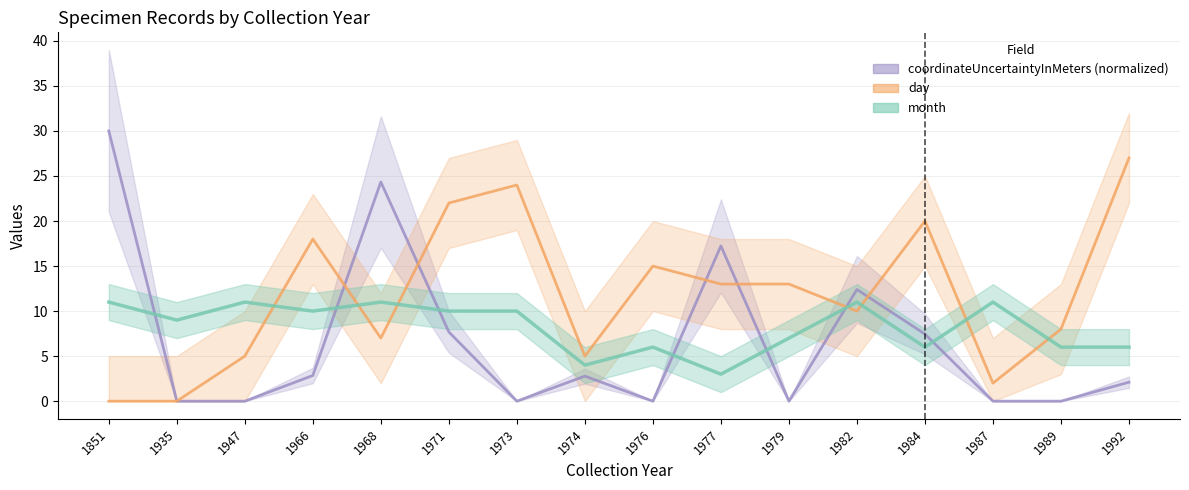

Count the number of data series in this chart.

3